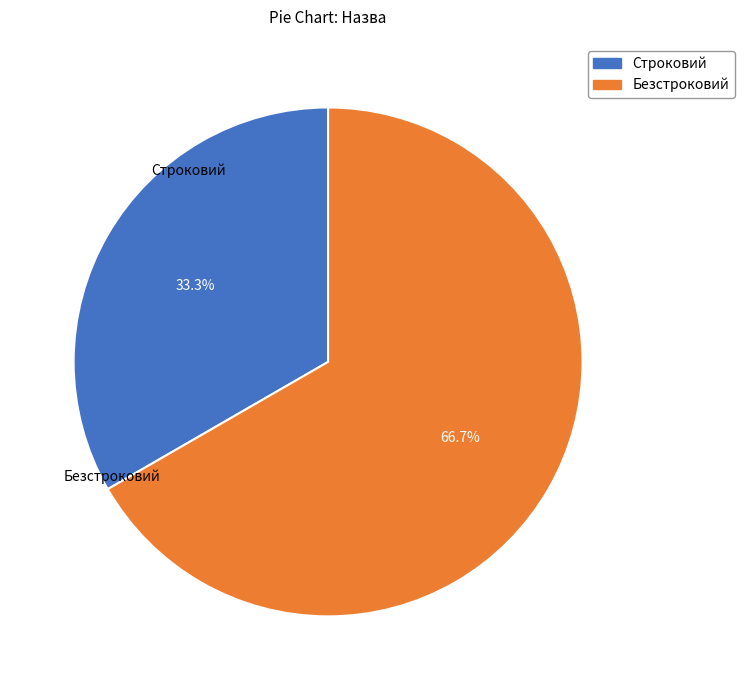

Count the number of slices in the pie.

2